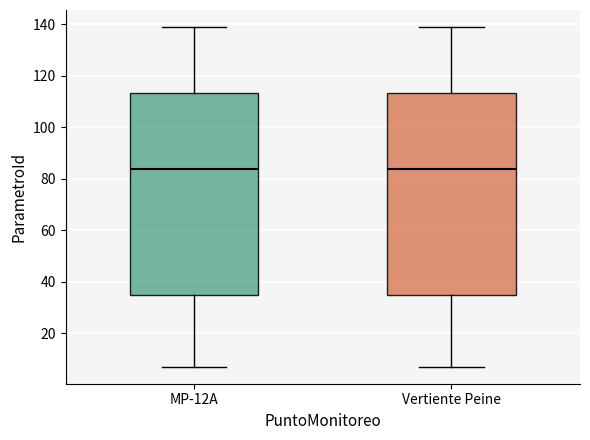

Reading left to right, read every box against the y-axis: the position of its median line, the range the box covers, and the ends of its whiskers. The values are not printed on the chart, so give them approximately, as read against the axis.

MP-12A: median 84, box 36 to 114, whiskers 8 to 140
Vertiente Peine: median 84, box 36 to 114, whiskers 8 to 140